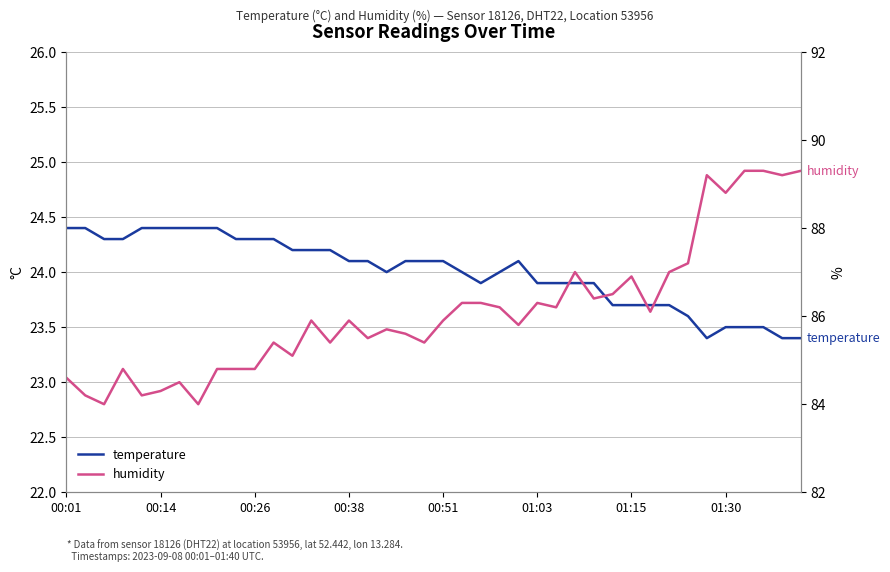

List the series in order of their peak value, lowest first.

temperature, humidity